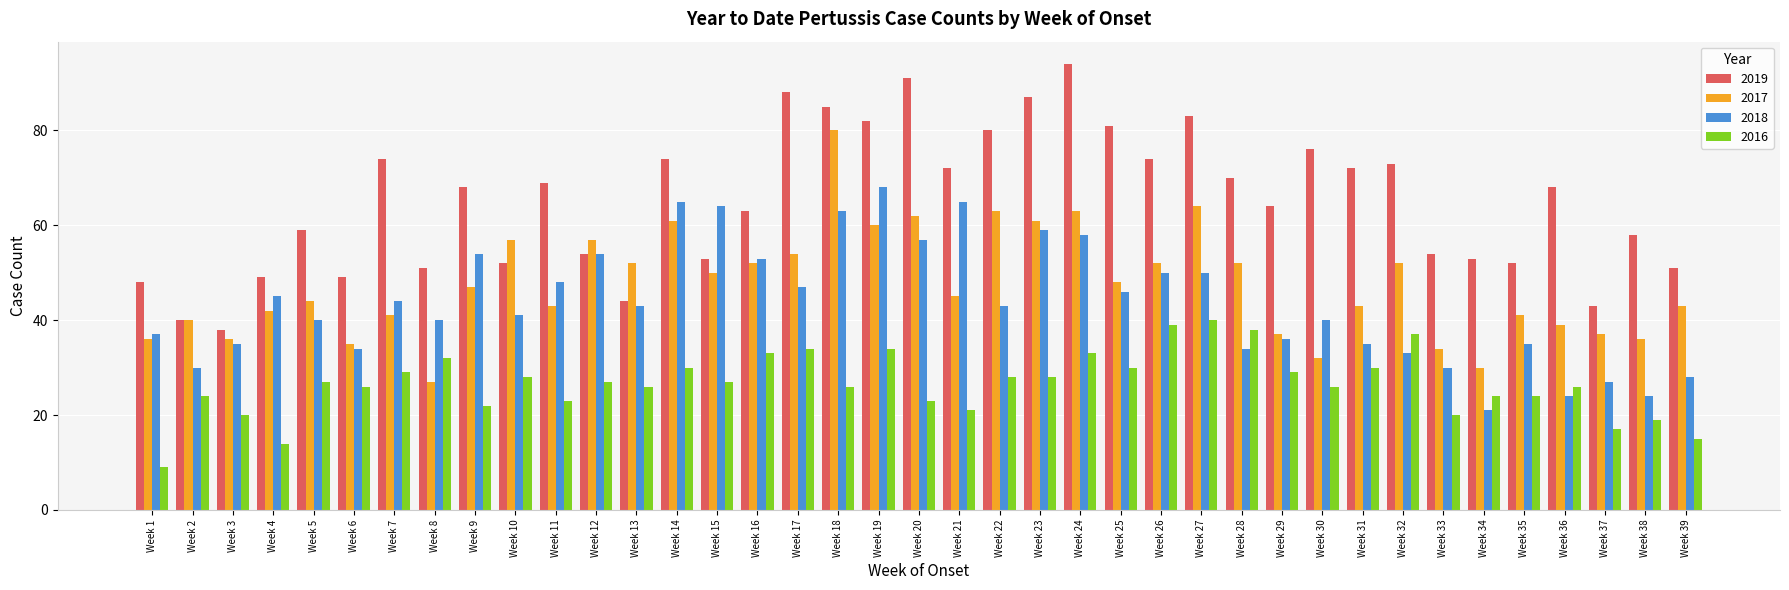

How many values in the 2019 series are below 68?

19